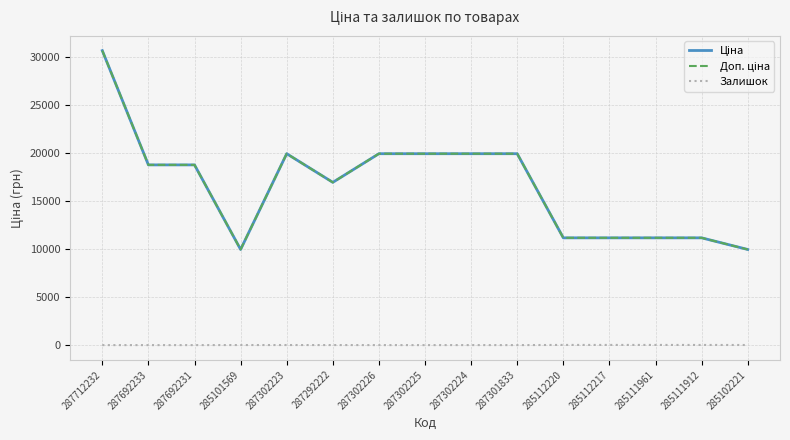

Which series changed the most between 287692233 and 285101569?

Ціна